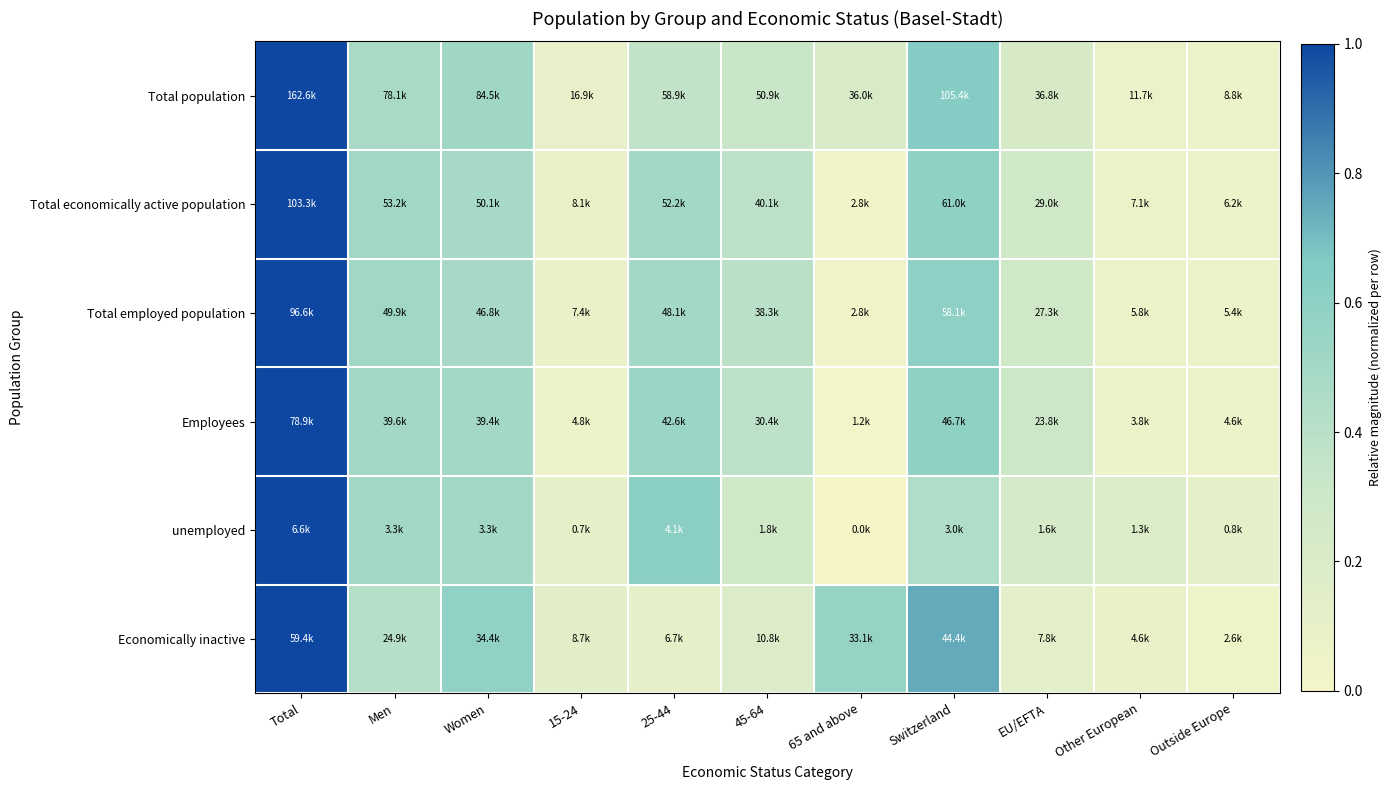

Between Men and Women, which series saw the biggest shift?

Economically inactive